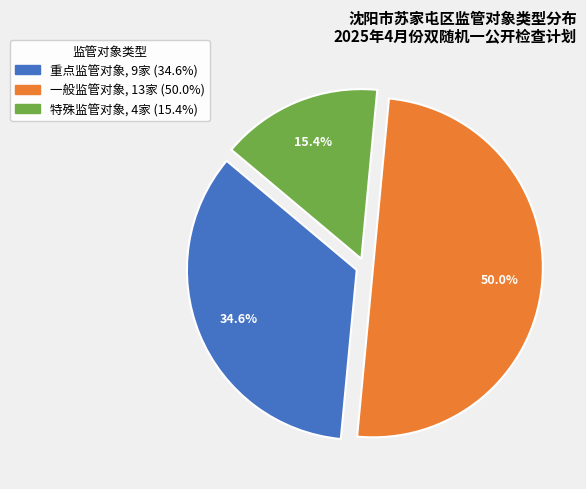

Rank the categories by value from highest to lowest.

一般监管对象, 重点监管对象, 特殊监管对象